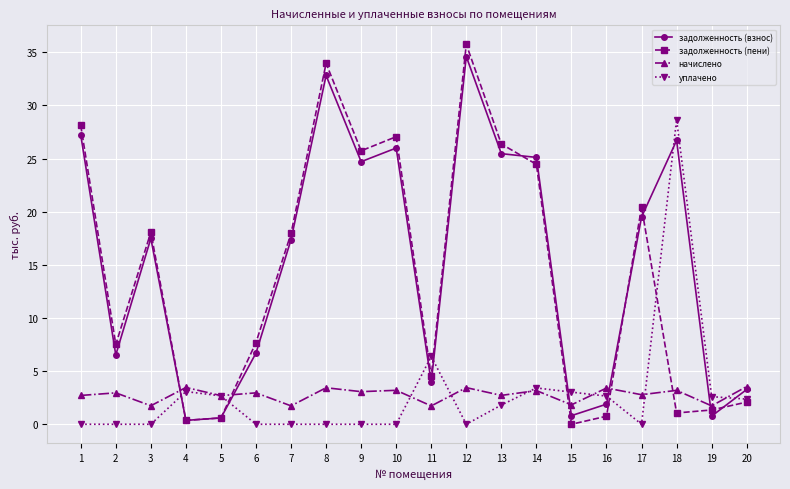

The value of начислено at 15 is 1.8. True or false?

True